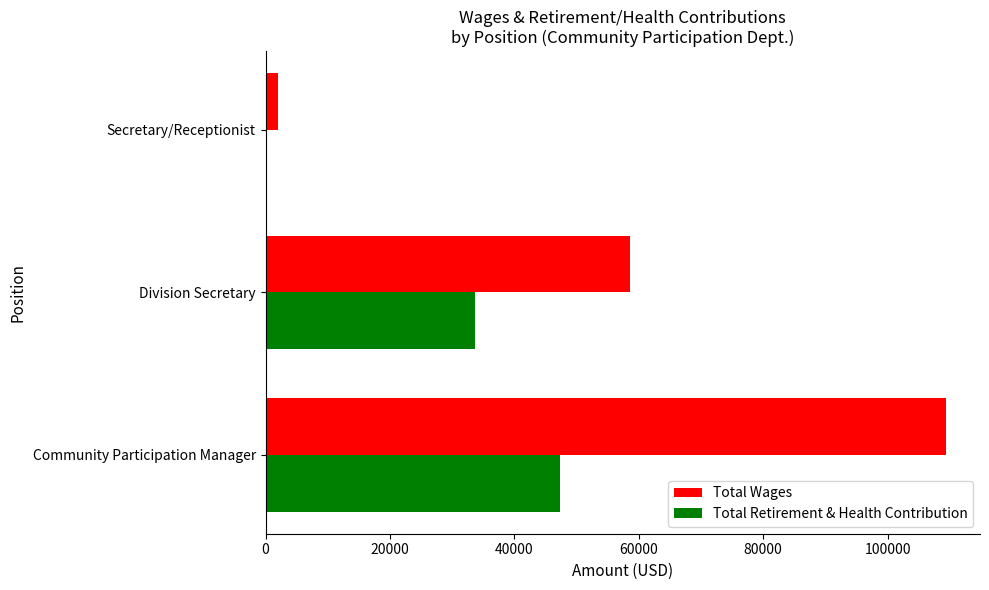

What is the maximum value shown in the chart?

109384